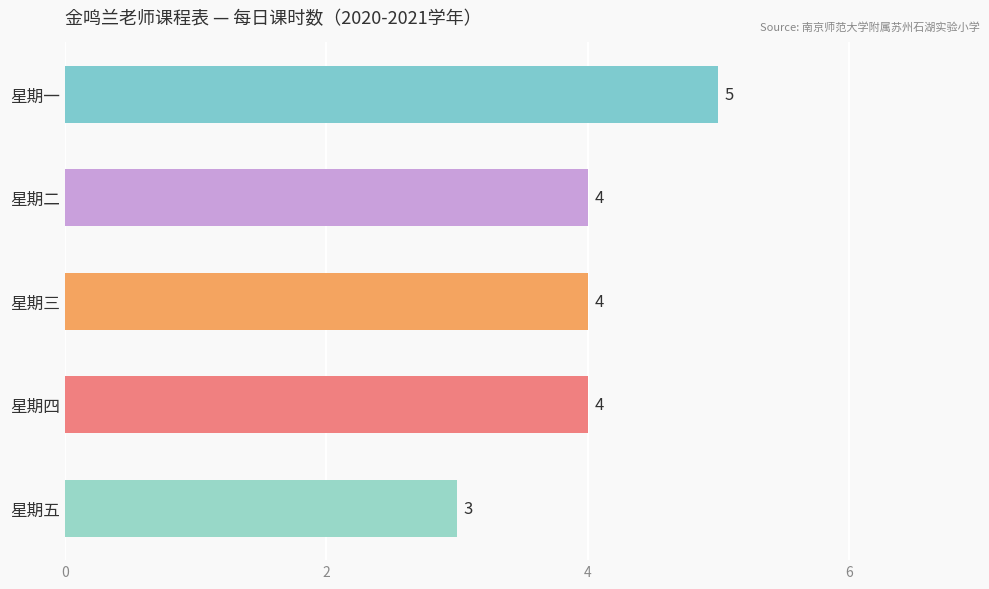

How many series are shown in this chart?

1